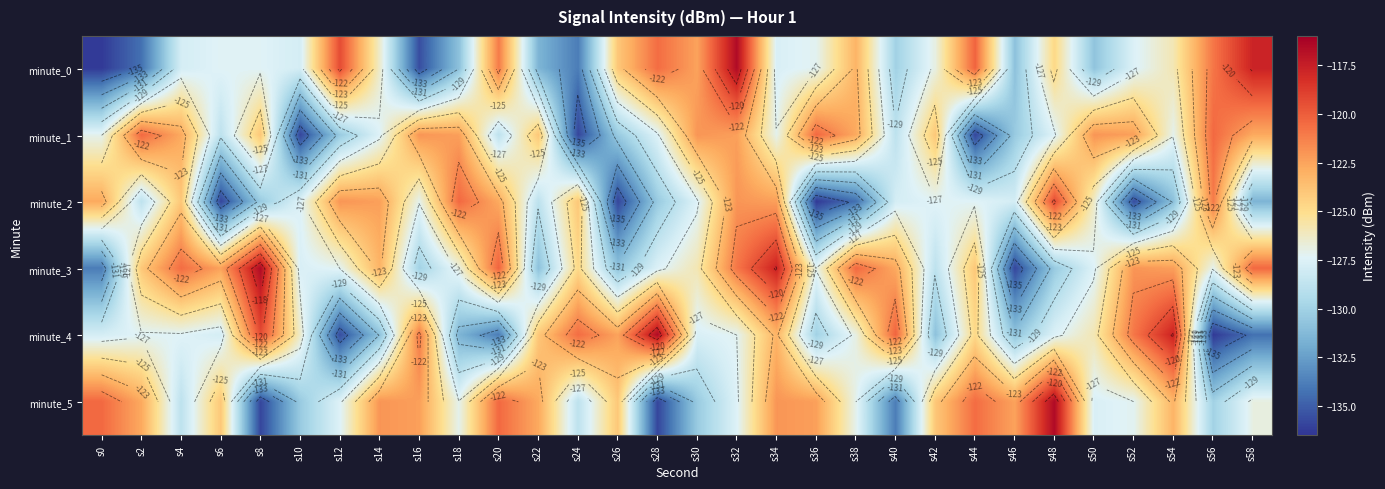

True or false: minute_5 has a value of -62.3 at s58.

False